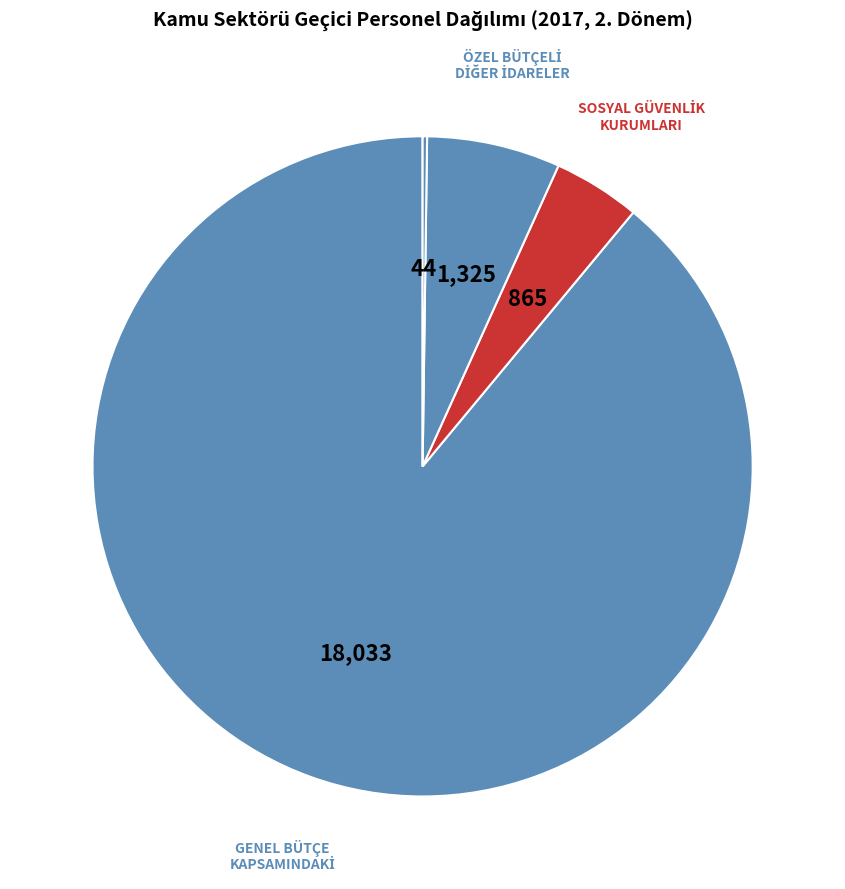

Which category accounts for the majority?

GENEL BÜTÇE KAPSAMINDAKİ KAMU İDARELERİ